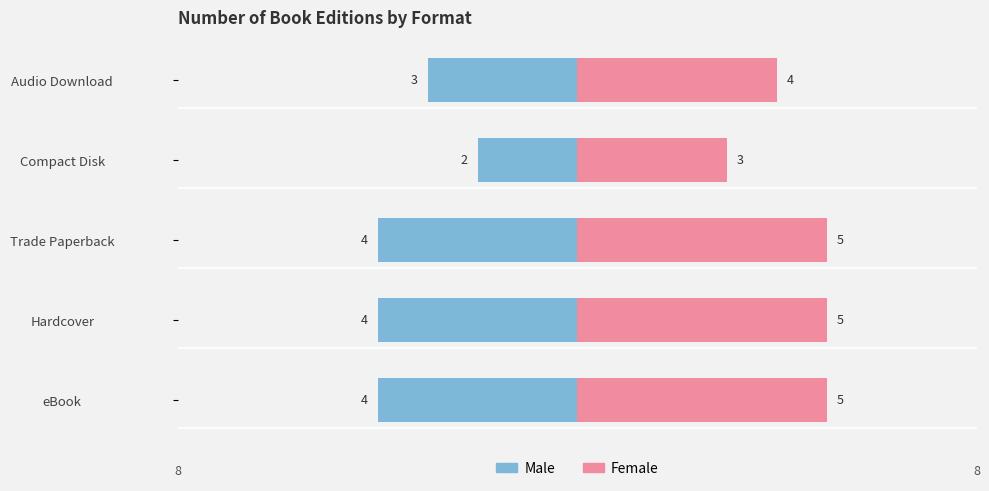

Between Hardcover and Compact Disk, which series saw the biggest shift?

Male